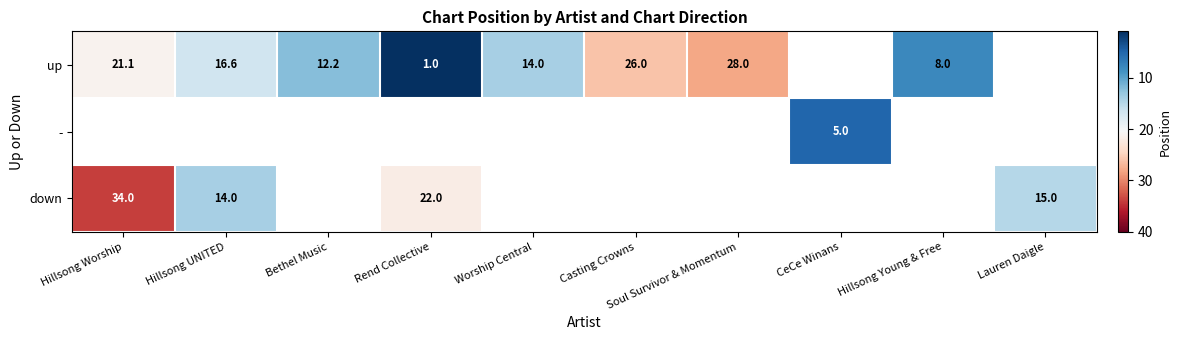

How many distinct data groups are displayed?

3